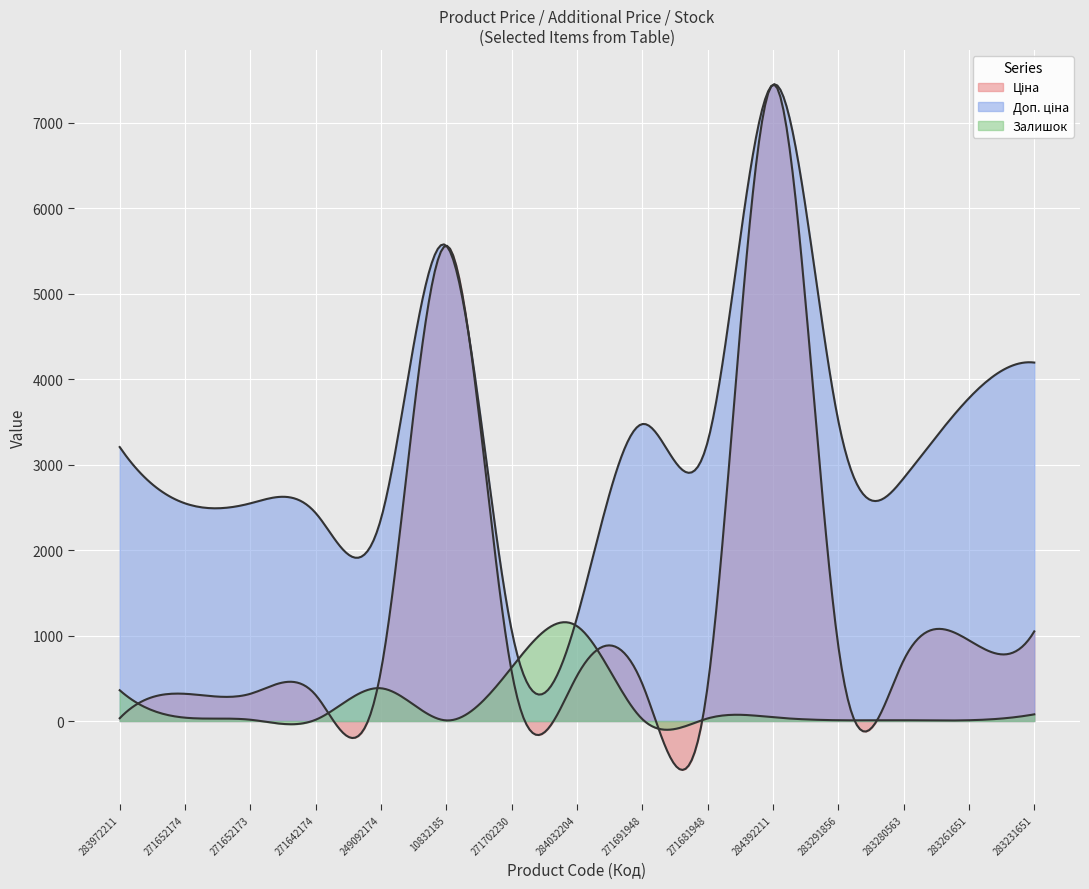

What is the average value of the Доп. ціна series?

3295.7